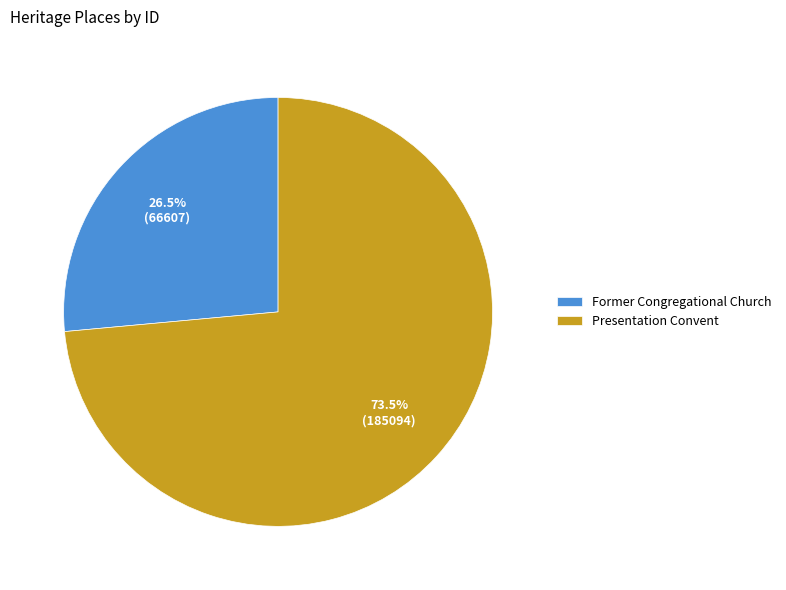

To the nearest percent, what is the average slice percentage?

50%